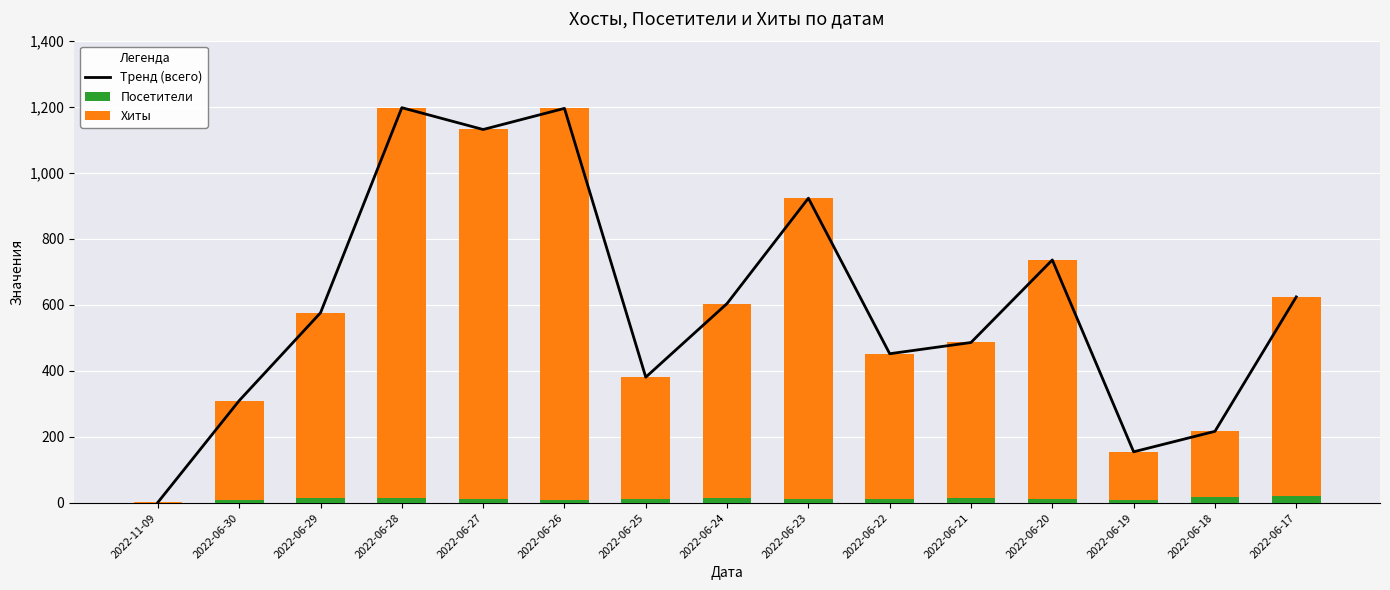

At 2022-06-17, list the series in order from smallest to largest.

Посетители, Хиты, Тренд (всего)